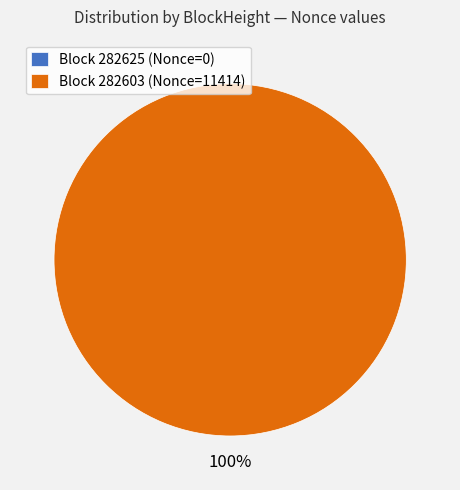

Rank the categories by value from lowest to highest.

282625, 282603